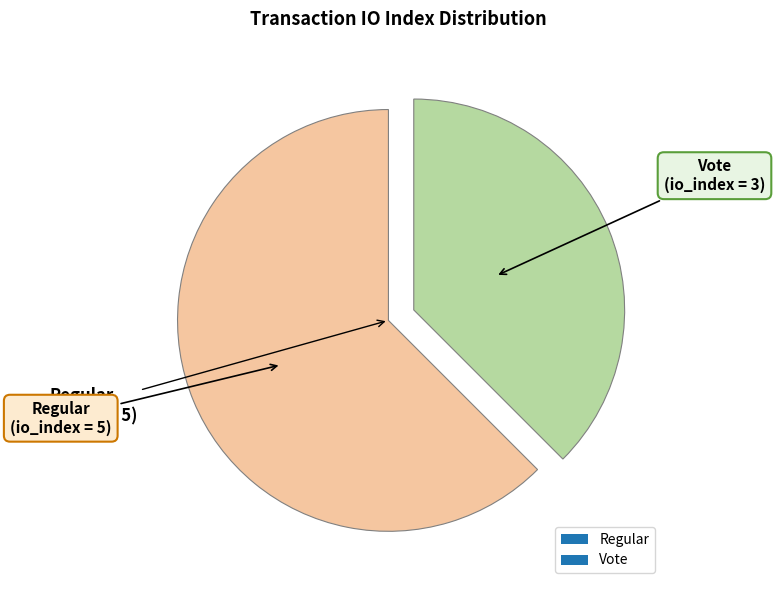

Rank the categories by value from highest to lowest.

Regular, Vote